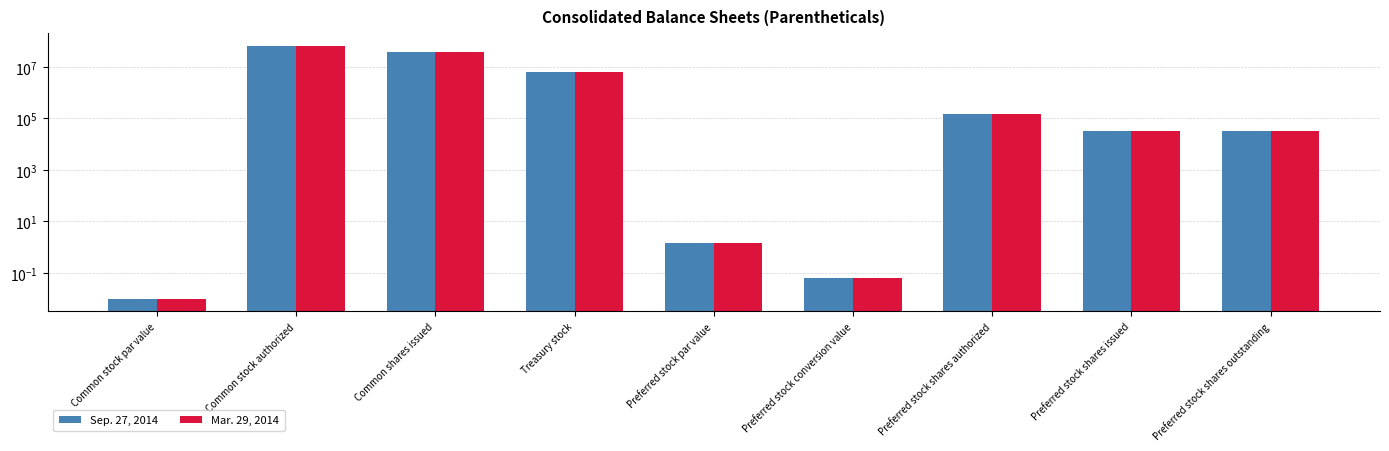

What is the sum of the Mar. 29, 2014 values at Preferred stock par value and Treasury stock?

6076952.5